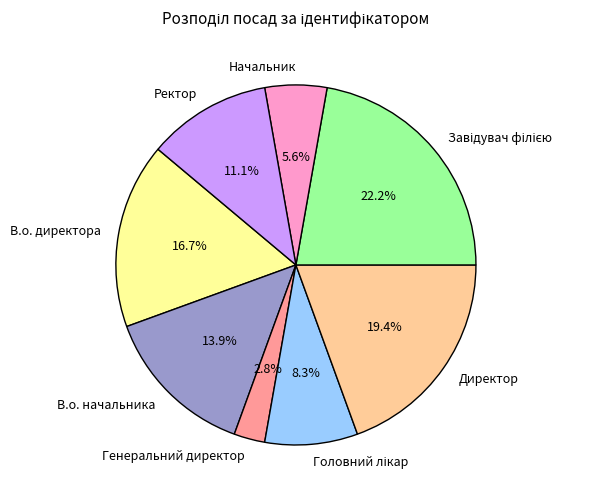

Which category has the smallest portion of the pie?

Генеральний директор